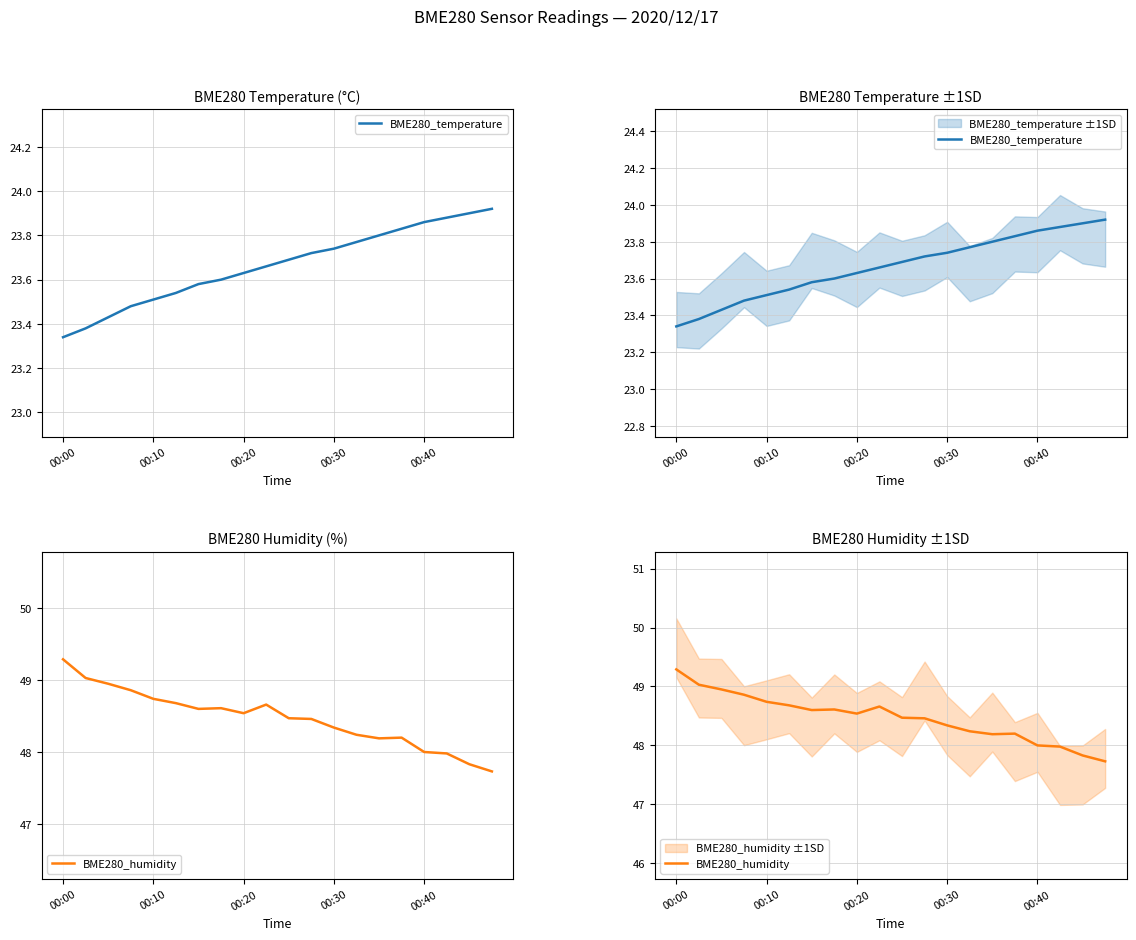

In BME280_humidity, how many points are higher than both neighbors (excluding endpoints)?

3